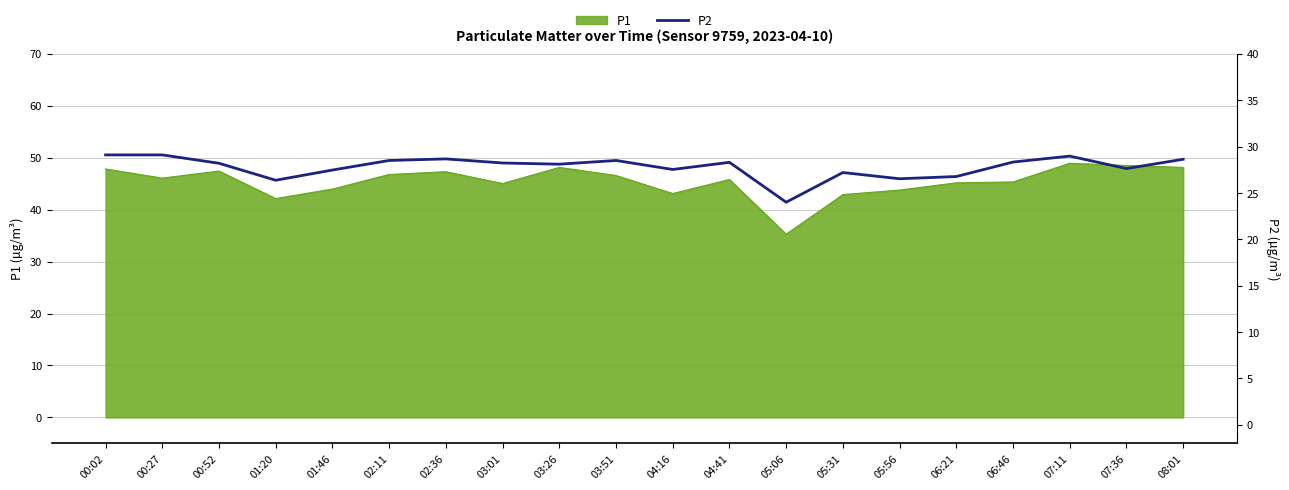

Does the chart display data point markers on the line(s)?

No